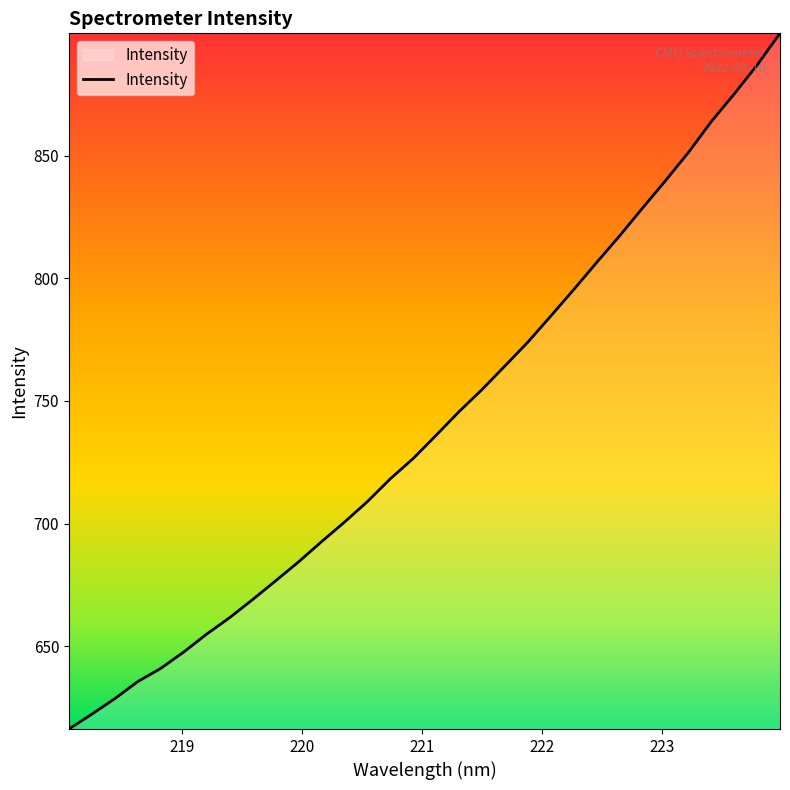

What is the maximum value shown in the chart?

899.9